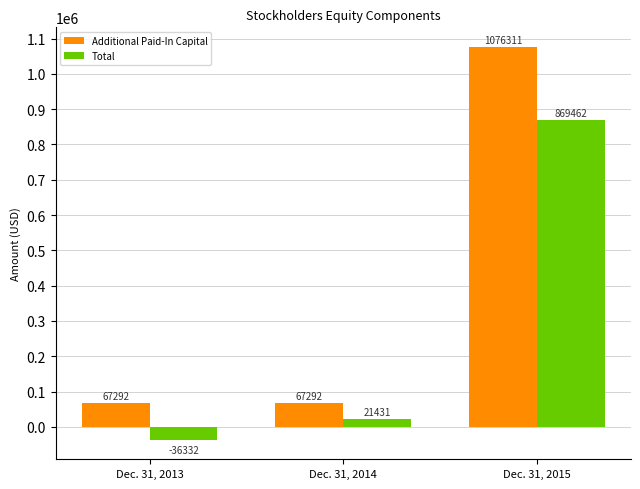

What is the value of the Total bar at the 3rd from the left?

869462